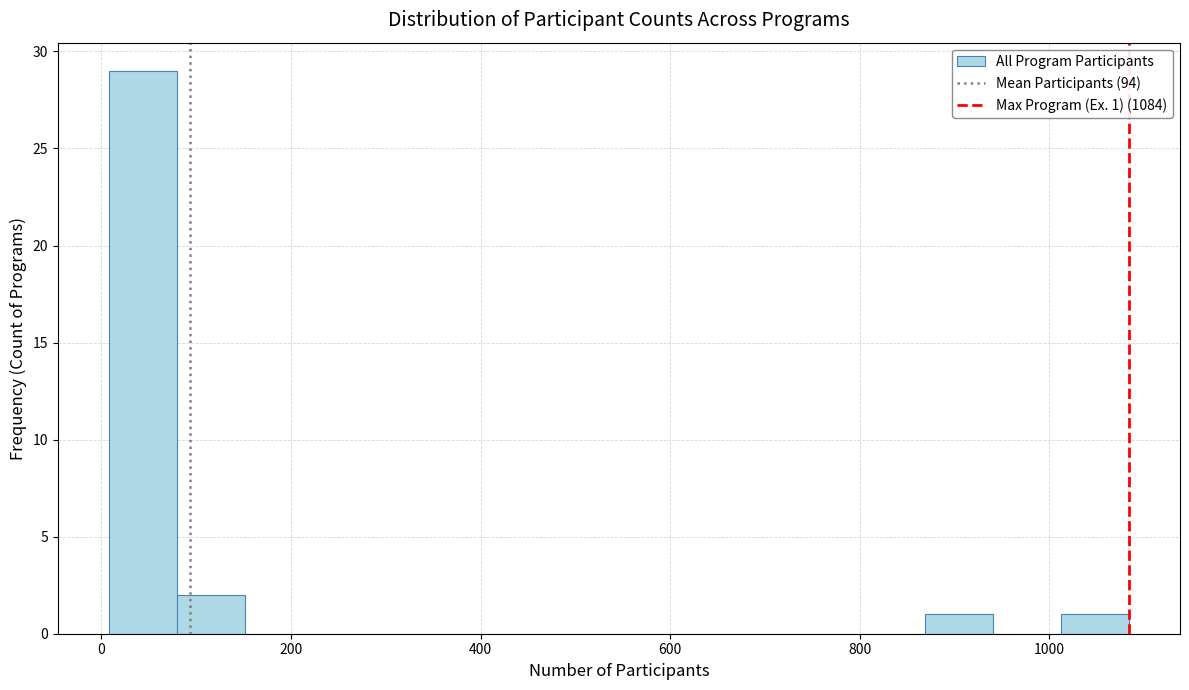

Read against the x-axis, roughly where is the centre of the tallest bar?

40